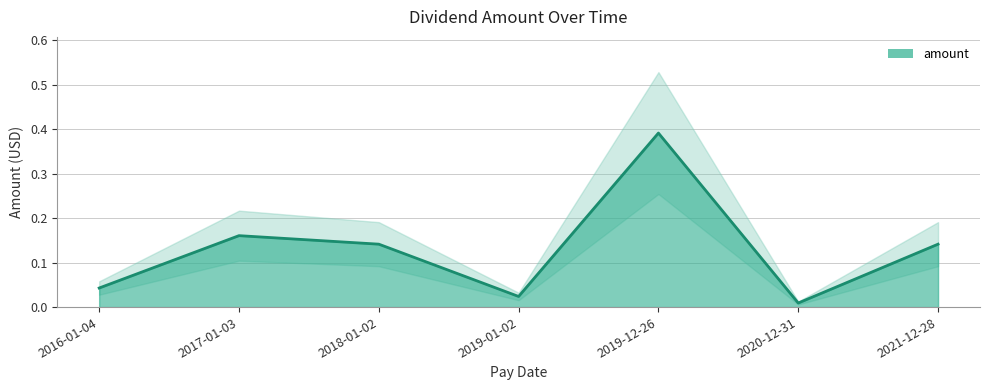

Which has a higher value, 2019-12-26 or 2020-12-31?

2019-12-26